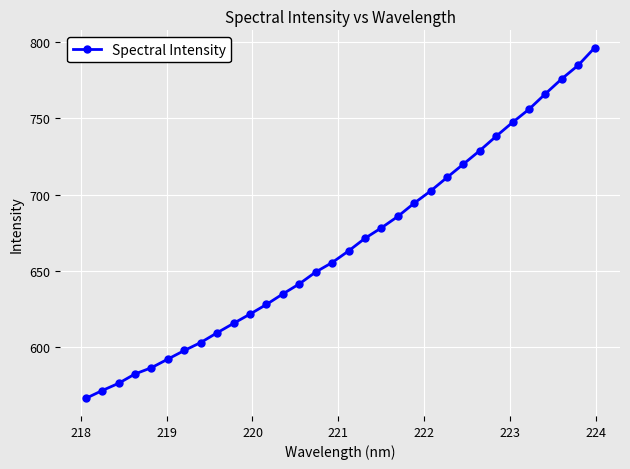

What is the value of the 16th point from the left?

655.5